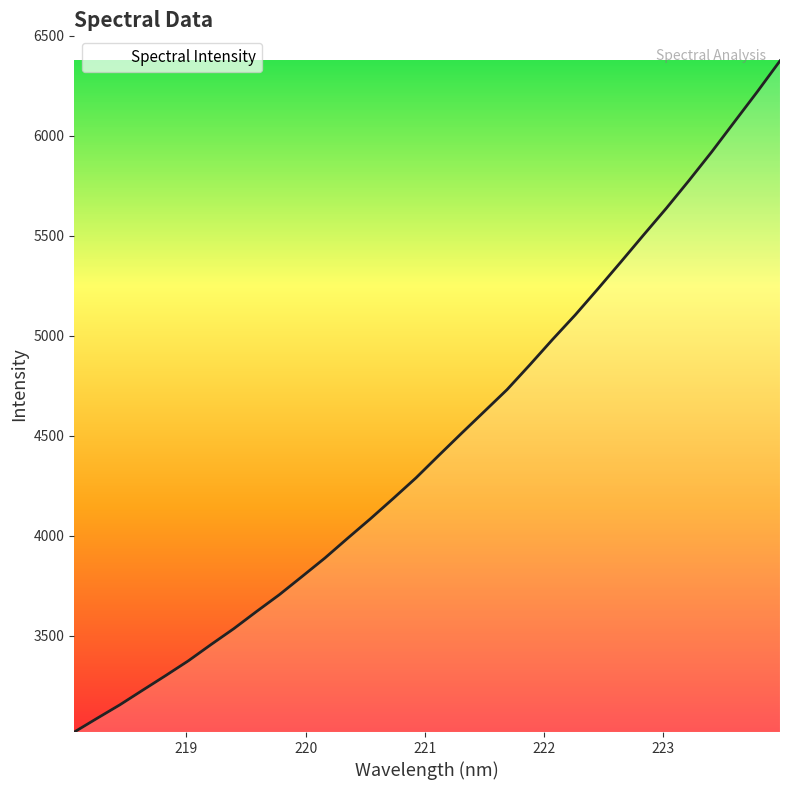

What is the difference between the maximum and minimum values?

3354.3